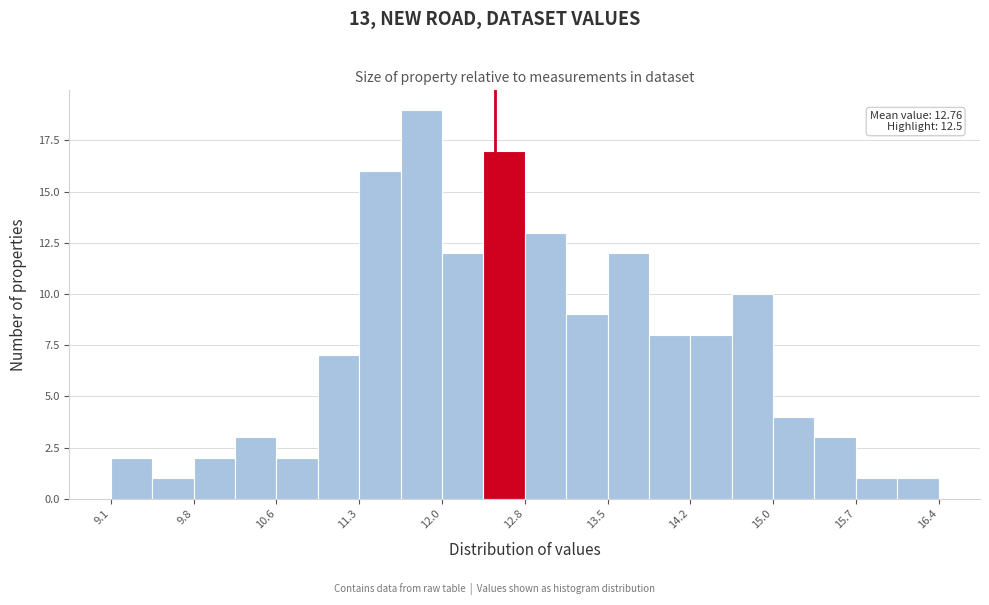

Read against the x-axis, roughly where is the centre of the tallest bar?

11.8